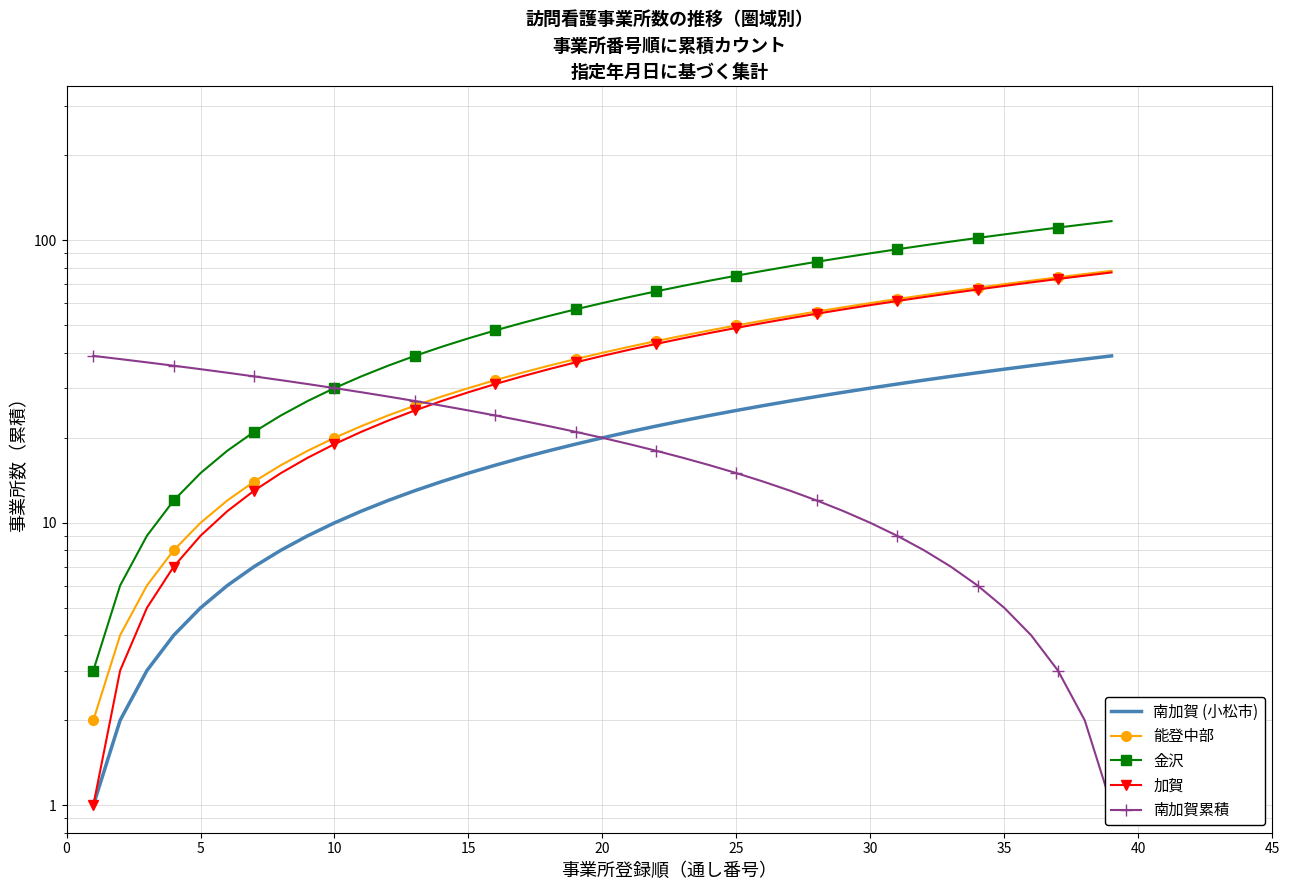

What is the average value of the 南加賀 (小松市) series?

20